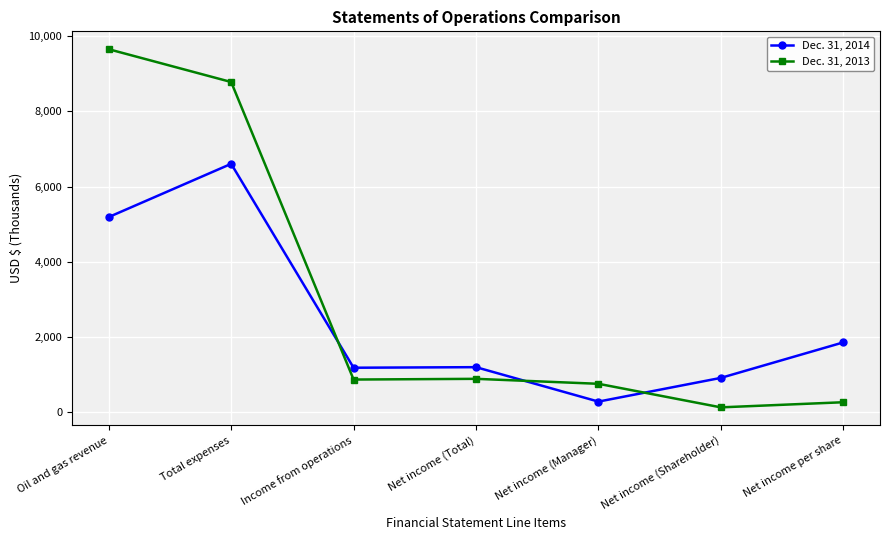

At which label does Dec. 31, 2013 first exceed 871?

Oil and gas revenue